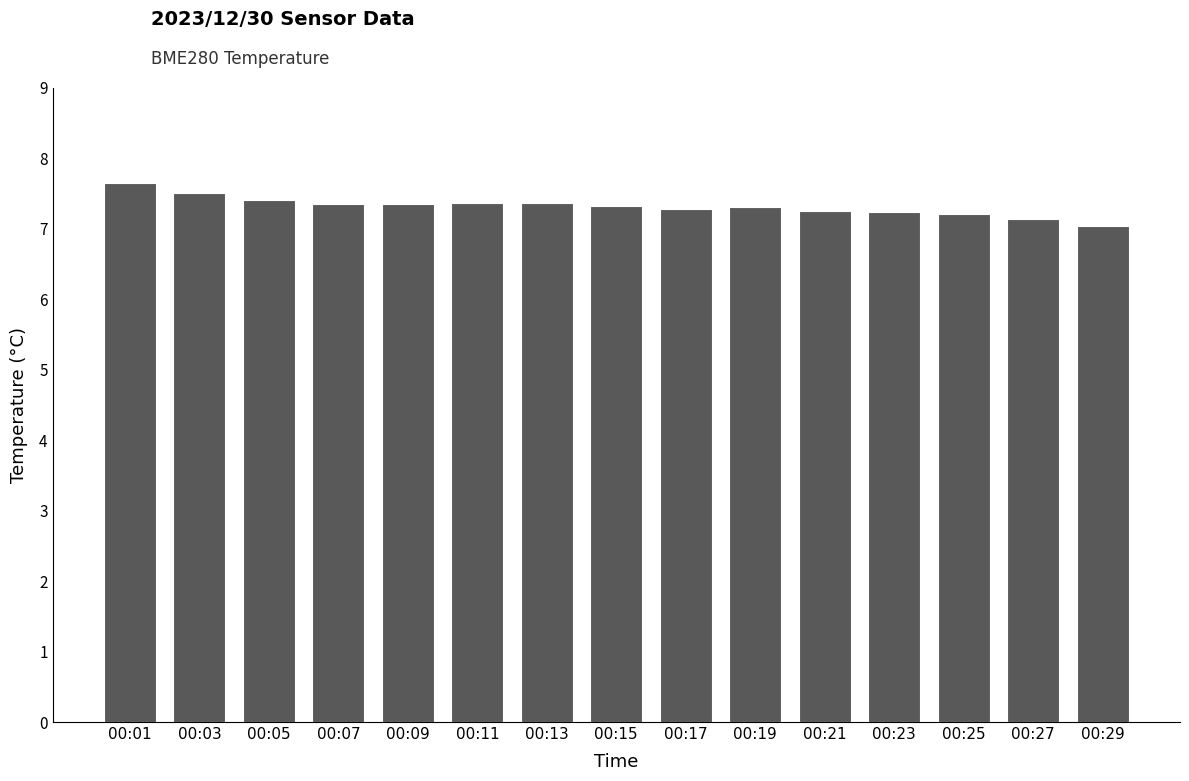

What value does the data have at 00:05?

7.4